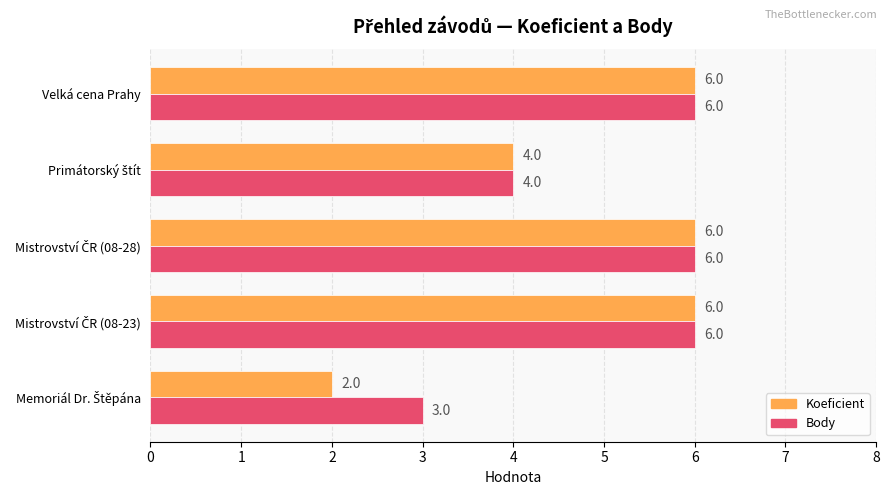

Count the Koeficient values in the range 4 to 6.

4